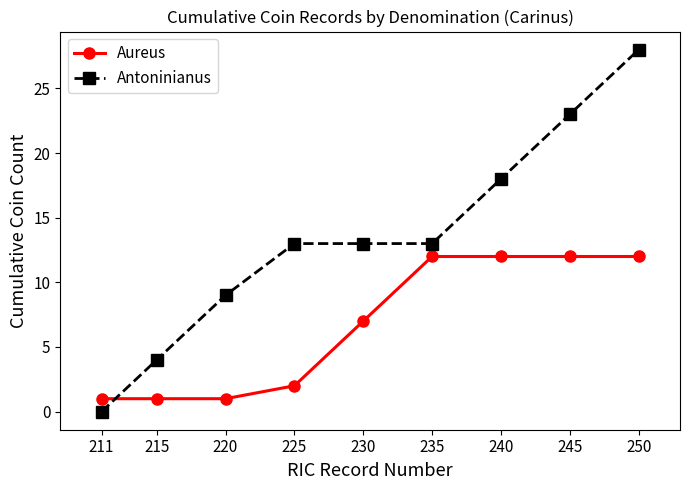

How many intersections are there between Antoninianus and Aureus?

1